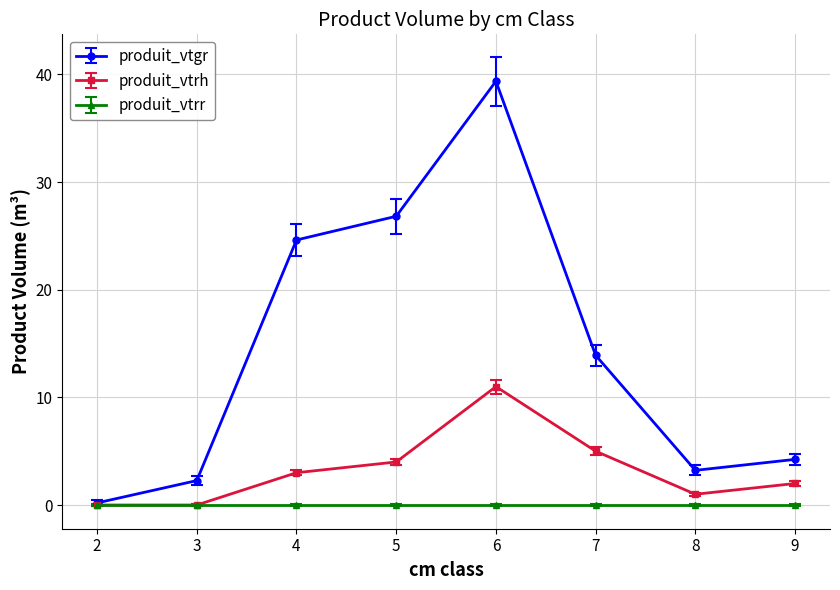

Which label corresponds to the largest value in the chart?

6